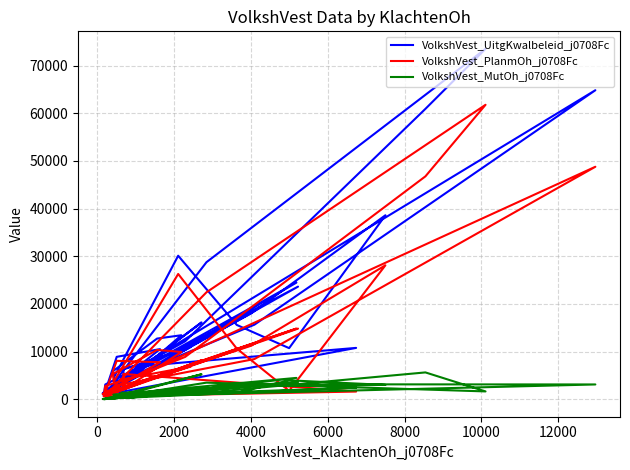

Rank the series by their maximum value, from lowest to highest.

VolkshVest_MutOh_j0708Fc, VolkshVest_PlanmOh_j0708Fc, VolkshVest_UitgKwalbeleid_j0708Fc